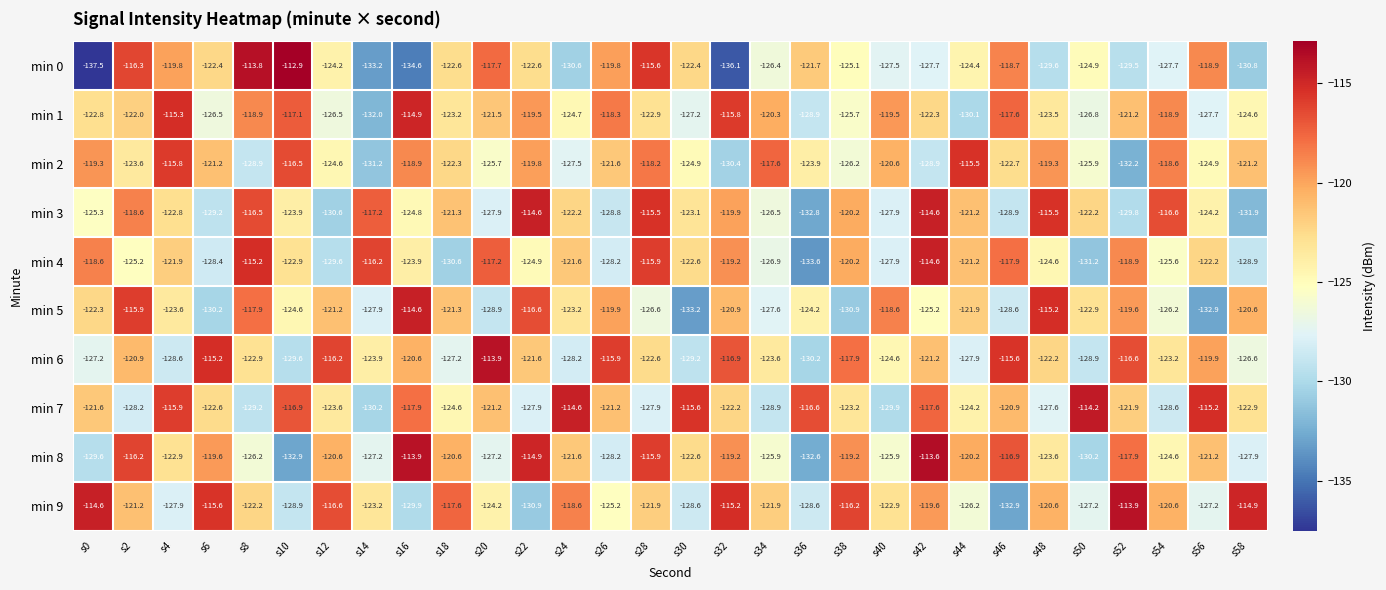

Which series has the largest range (max minus min)?

min 0